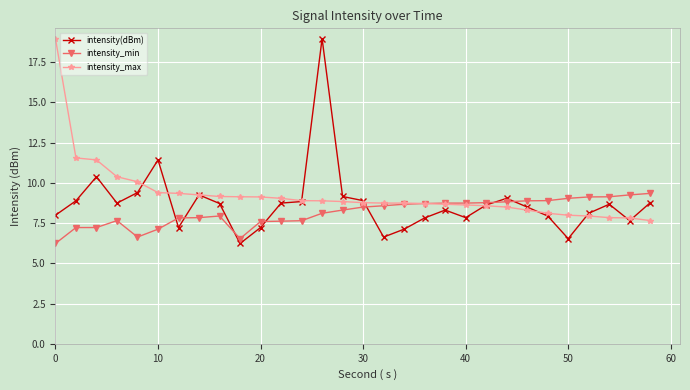

What is the minimum value for intensity_min?

6.2